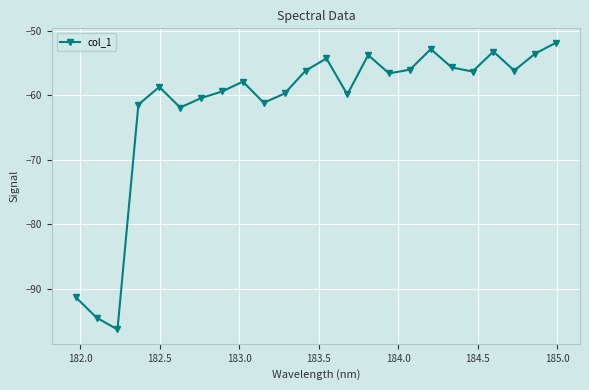

What is the maximum value shown in the chart?

-51.8